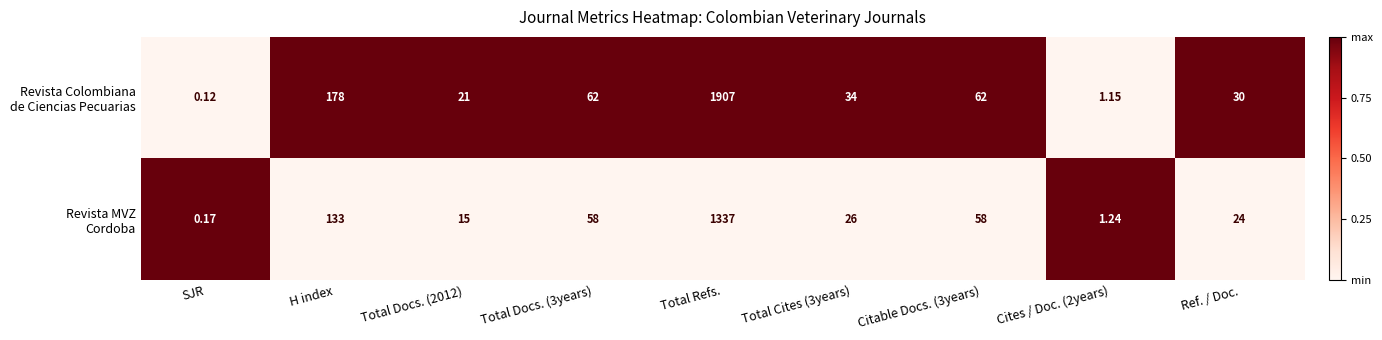

At which category is the sum across all series the highest?

Total Refs.